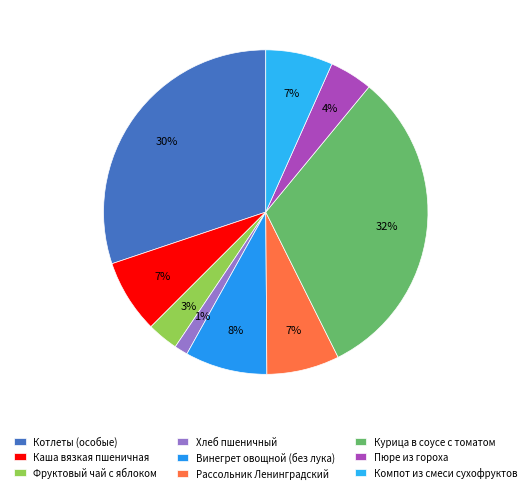

Is it true that Курица в соусе с томатом is 20% of the pie?

False